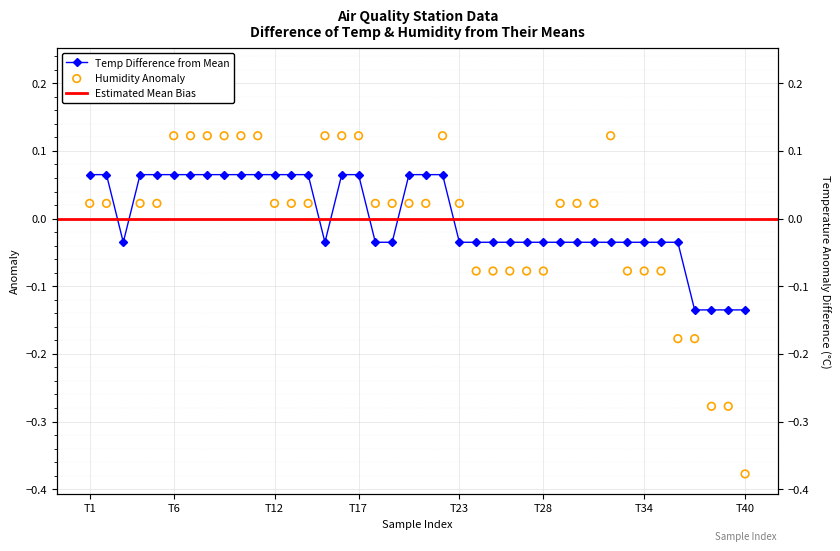

Which series reaches the minimum Y coordinate?

Humidity